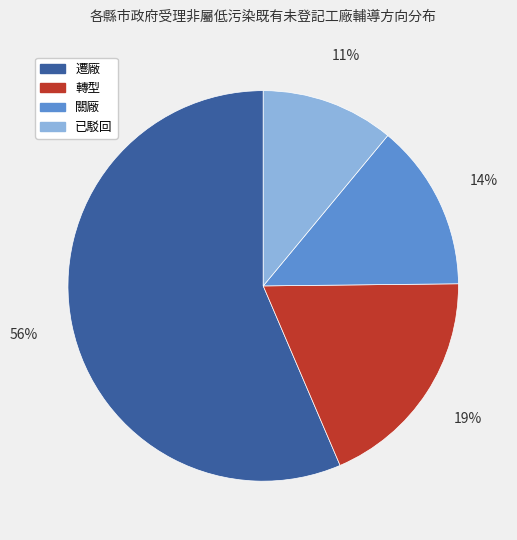

How many slices are in this pie chart?

4